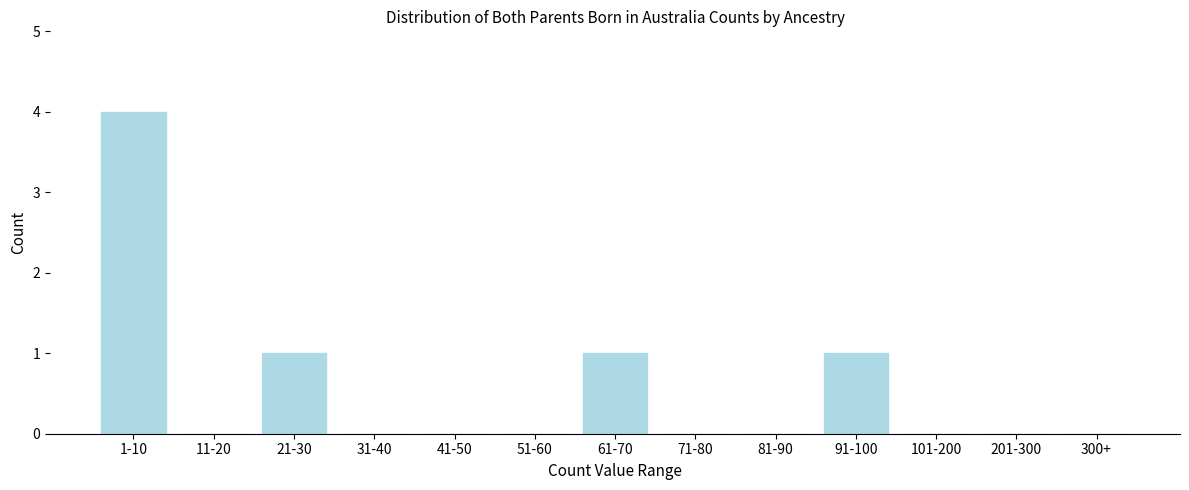

Reading right to left, list all the values displayed in this chart.

300+=0	201-300=0	101-200=0	91-100=1	81-90=0	71-80=0	61-70=1	51-60=0	41-50=0	31-40=0	21-30=1	11-20=0	1-10=4